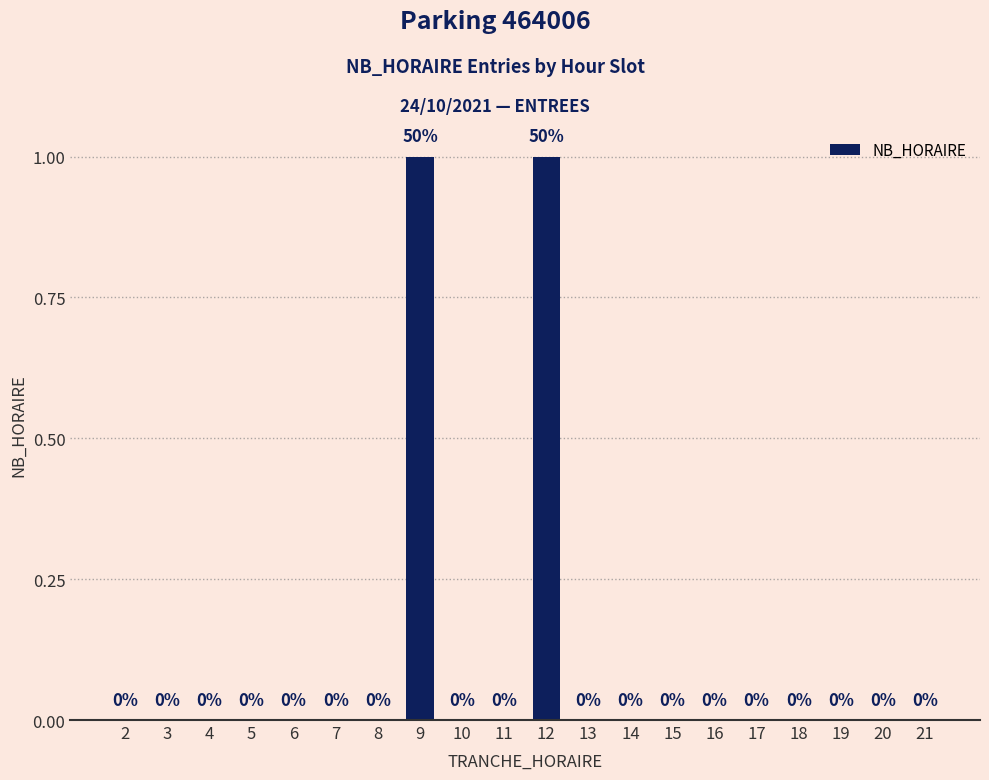

Does the chart contain stacked bars?

No